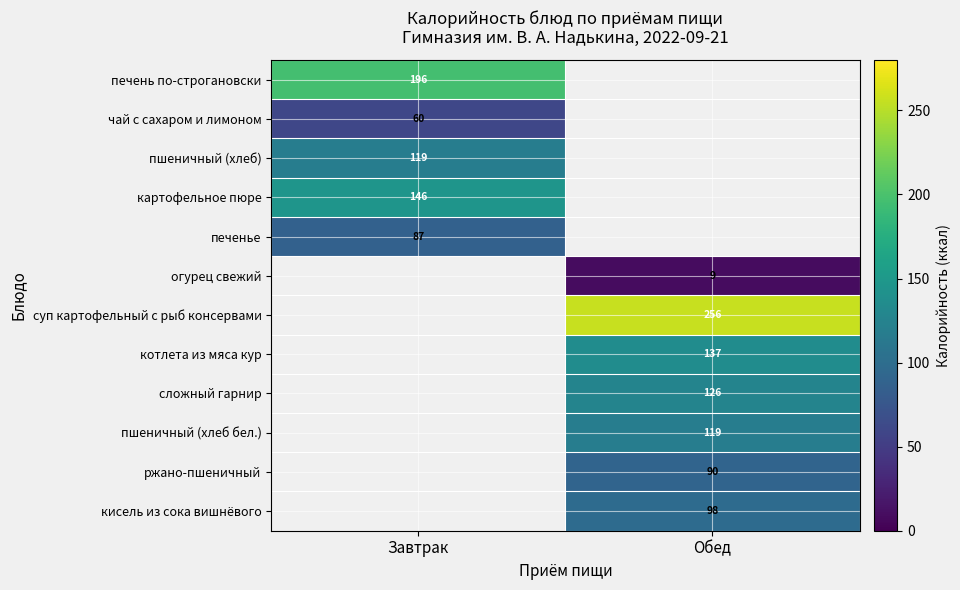

Which label corresponds to the largest value in the chart?

Обед